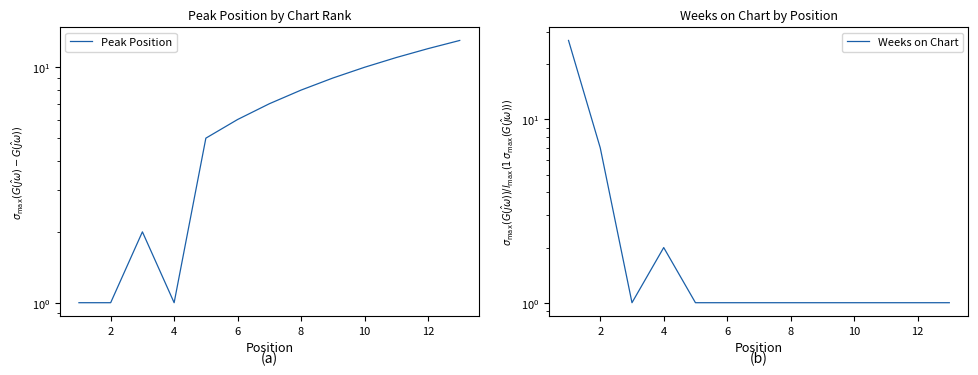

Between 11 and 8, which is larger?

11